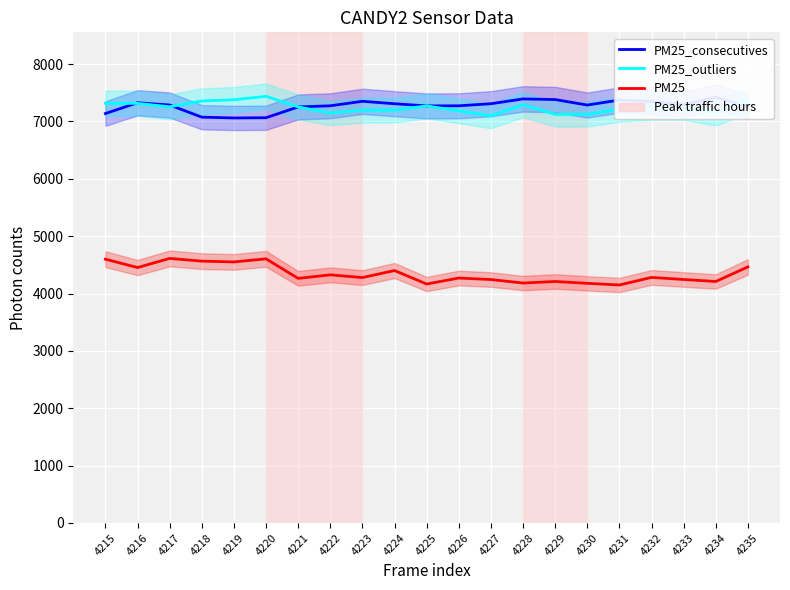

Rank the categories by PM25_consecutives value from lowest to highest.

4219, 4220, 4218, 4215, 4221, 4235, 4225, 4222, 4226, 4230, 4217, 4233, 4224, 4227, 4216, 4232, 4223, 4231, 4229, 4228, 4234